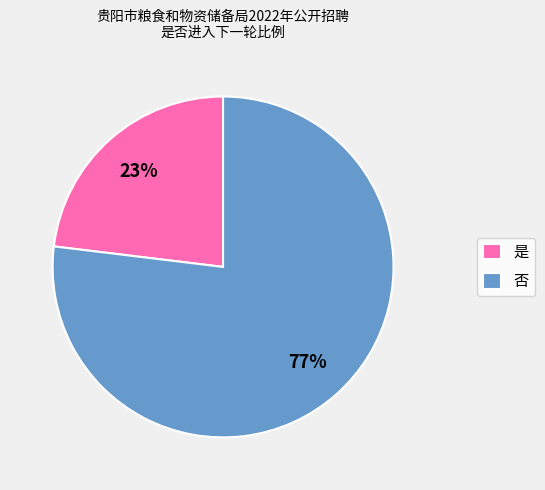

To the nearest percent, what is the average slice percentage?

50%